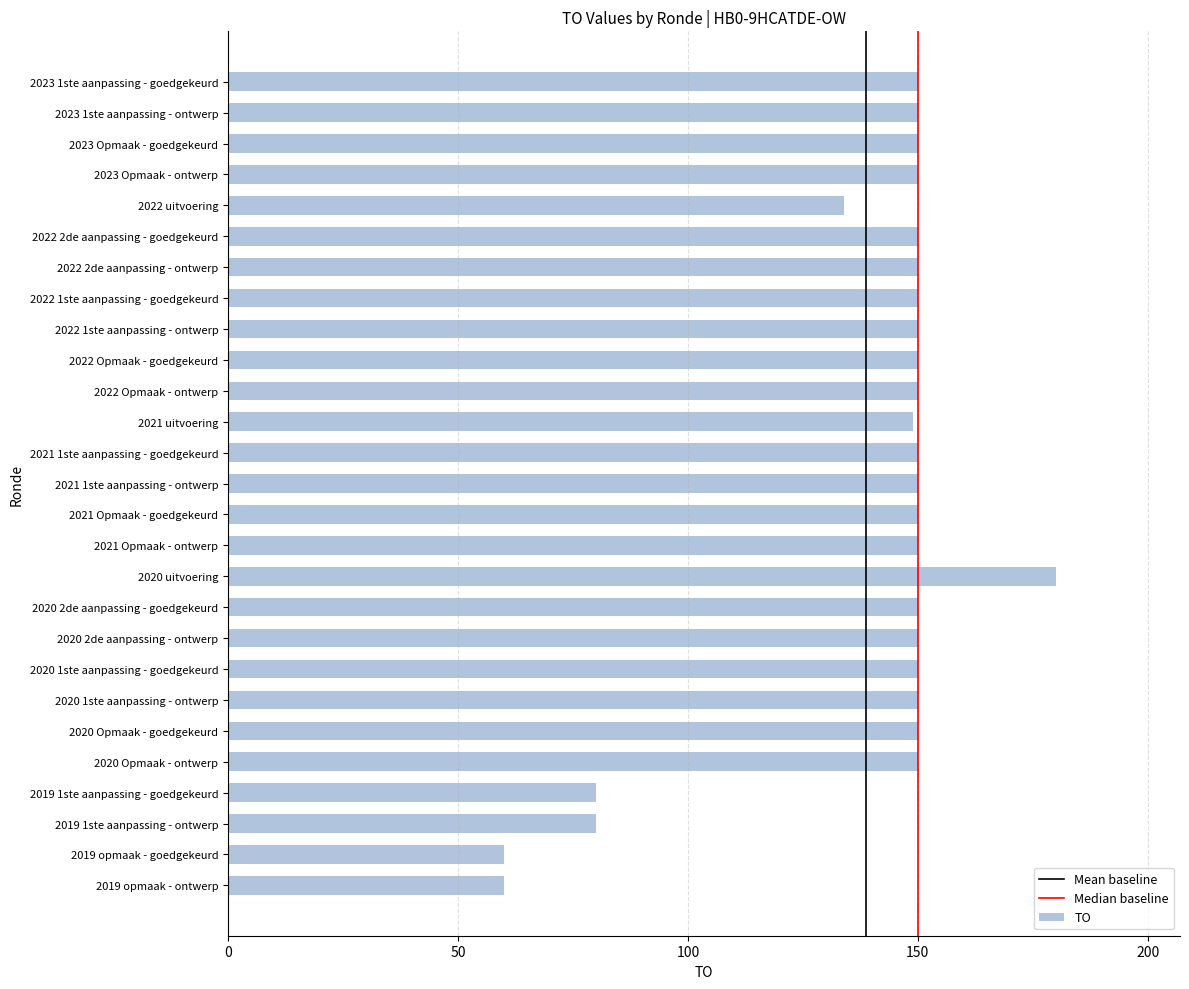

Reading top to bottom, list all the values displayed in this chart.

2023 1ste aanpassing - goedgekeurd=150	2023 1ste aanpassing - ontwerp=150	2023 Opmaak - goedgekeurd=150	2023 Opmaak - ontwerp=150	2022 uitvoering=134	2022 2de aanpassing - goedgekeurd=150	2022 2de aanpassing - ontwerp=150	2022 1ste aanpassing - goedgekeurd=150	2022 1ste aanpassing - ontwerp=150	2022 Opmaak - goedgekeurd=150	2022 Opmaak - ontwerp=150	2021 uitvoering=149	2021 1ste aanpassing - goedgekeurd=150	2021 1ste aanpassing - ontwerp=150	2021 Opmaak - goedgekeurd=150	2021 Opmaak - ontwerp=150	2020 uitvoering=180	2020 2de aanpassing - goedgekeurd=150	2020 2de aanpassing - ontwerp=150	2020 1ste aanpassing - goedgekeurd=150	2020 1ste aanpassing - ontwerp=150	2020 Opmaak - goedgekeurd=150	2020 Opmaak - ontwerp=150	2019 1ste aanpassing - goedgekeurd=80	2019 1ste aanpassing - ontwerp=80	2019 opmaak - goedgekeurd=60	2019 opmaak - ontwerp=60